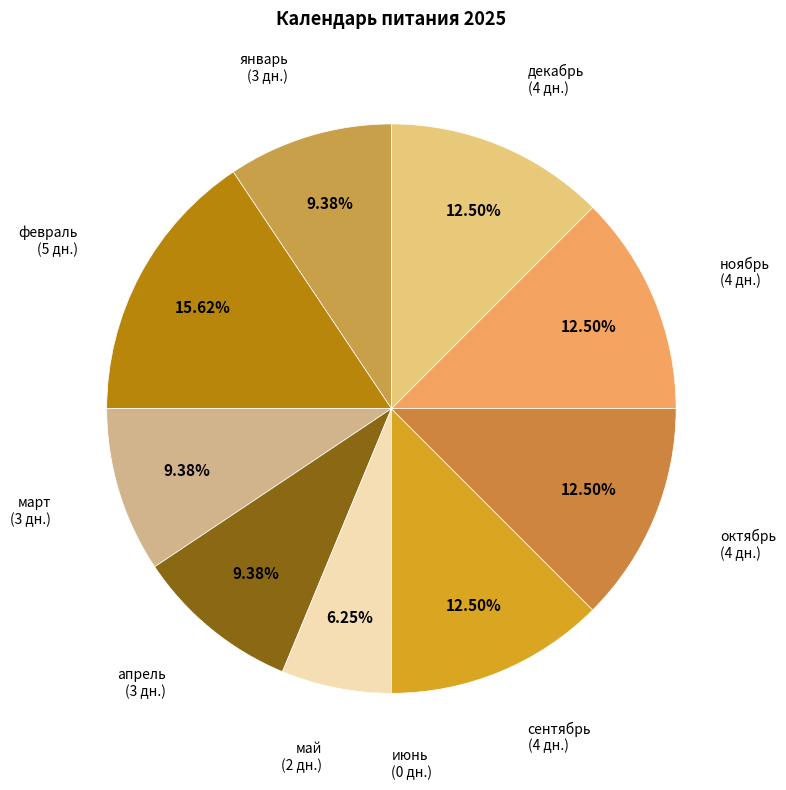

Which slice is the largest?

февраль